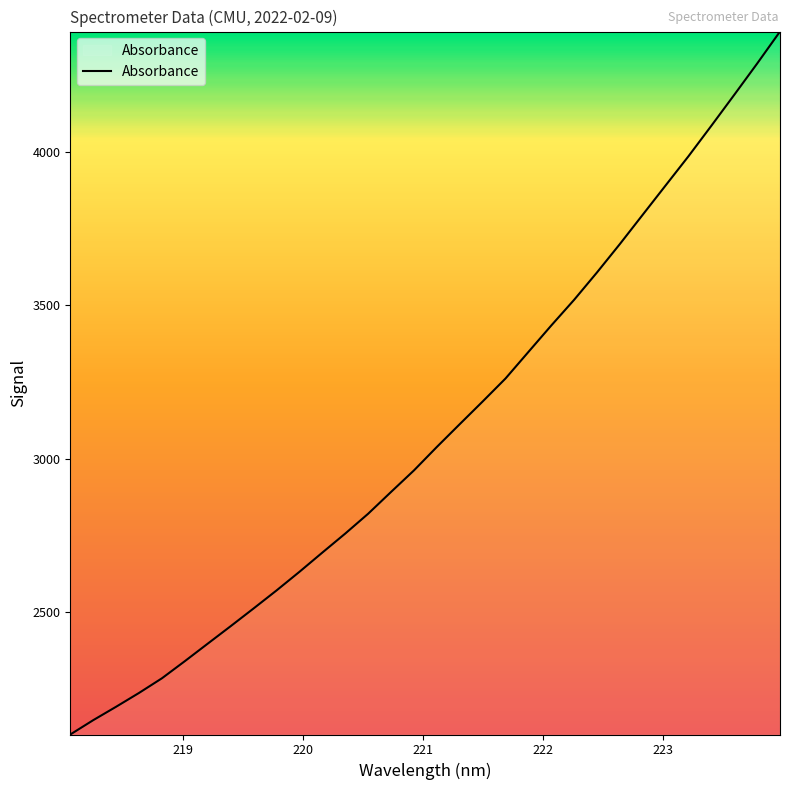

What is the difference between the maximum and minimum values?

2289.9